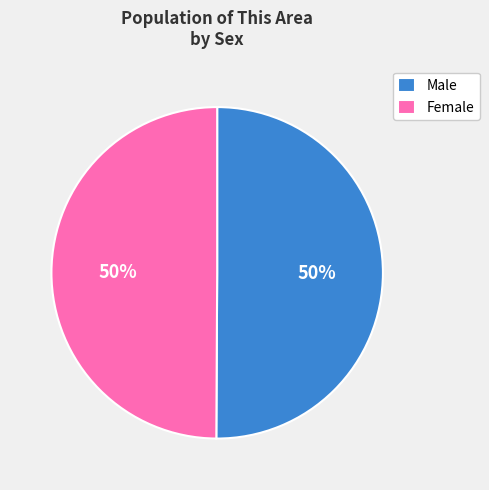

Count the number of slices in the pie.

2